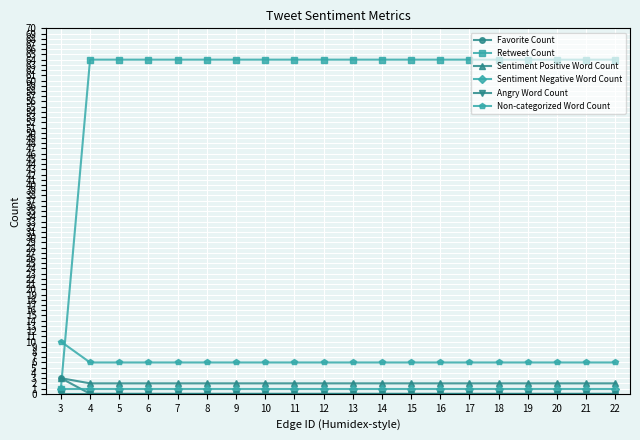

How many lines are shown in the chart?

6